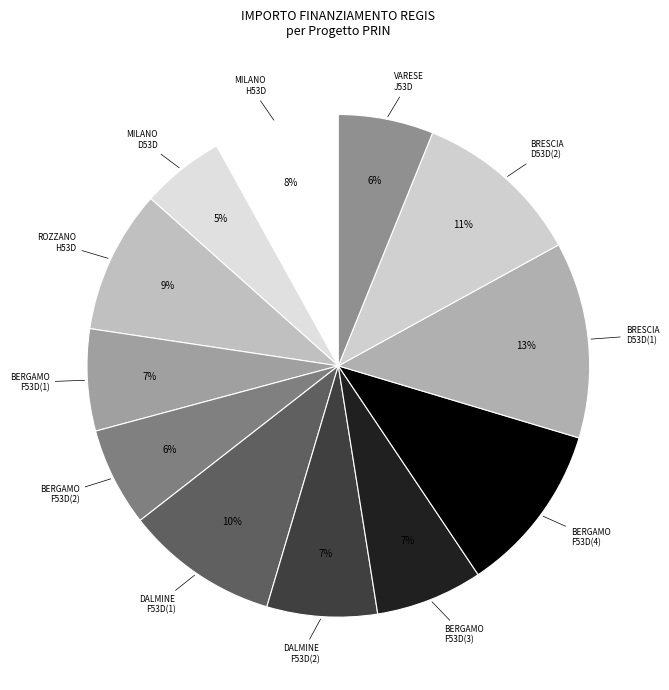

To the nearest percent, what is the average slice percentage?

8%